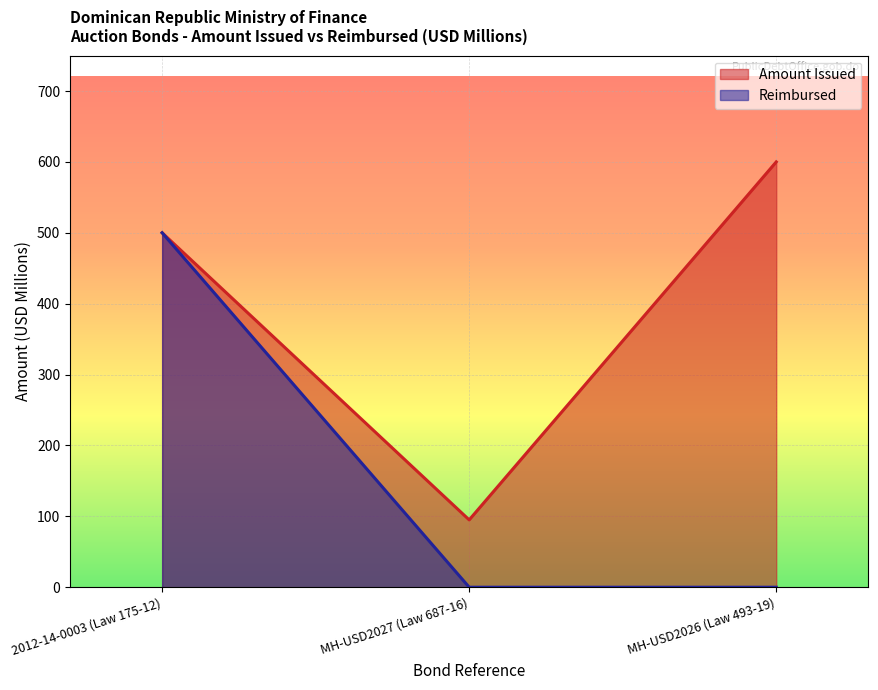

List the labels in order of Amount Issued value, smallest first.

MH-USD2027 (Law 687-16), 2012-14-0003 (Law 175-12), MH-USD2026 (Law 493-19)